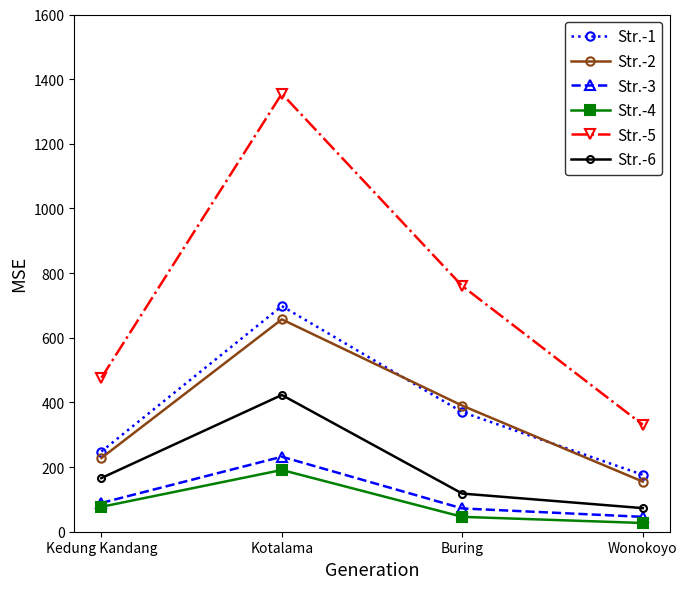

True or false: Str.-6 and Str.-4 cross at least once.

False